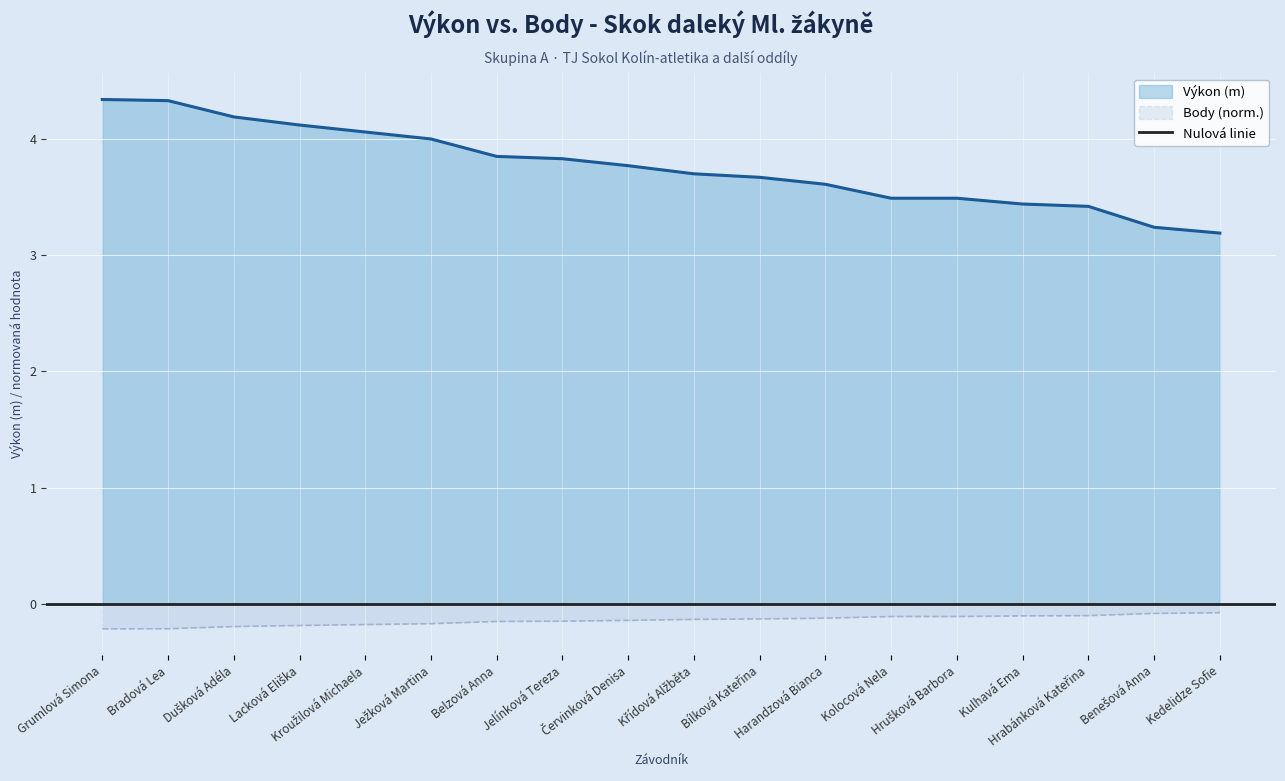

At Kolocová Nela, list the series in order from smallest to largest.

Body, Výkon (m)